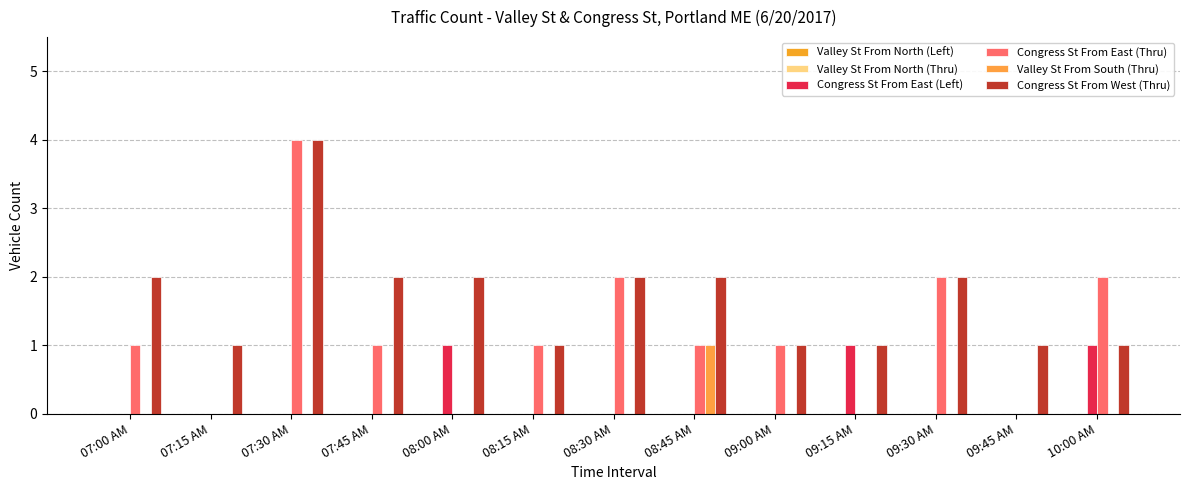

At how many categories does at least one series exceed 2?

1